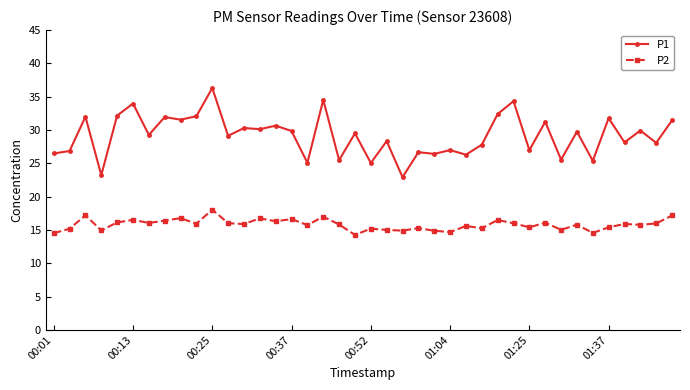

What are all the series names shown in the legend?

P1, P2